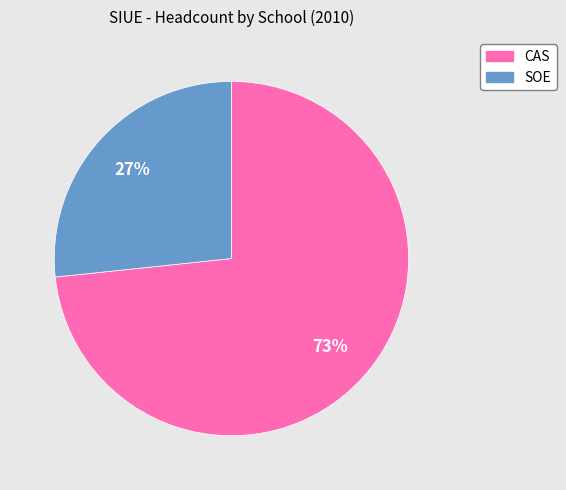

Which has a higher value, SOE or CAS?

CAS